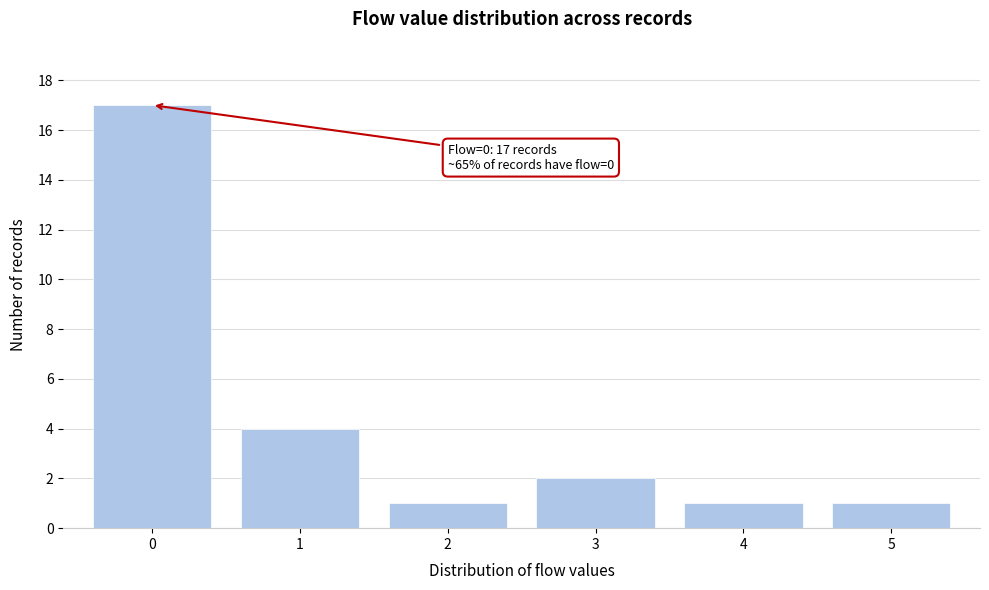

Reading right to left, list all the values displayed in this chart.

1	1	2	1	4	17